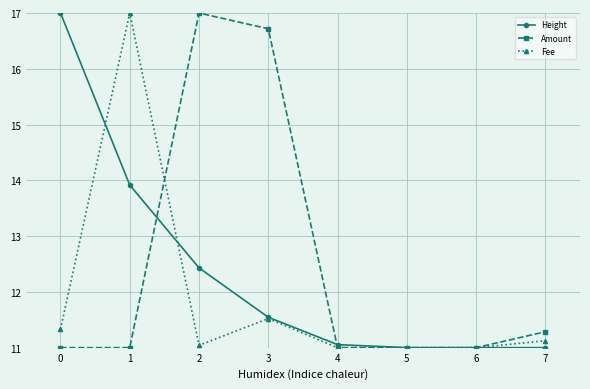

True or false: Fee has a value of 11.1 at 7.

True